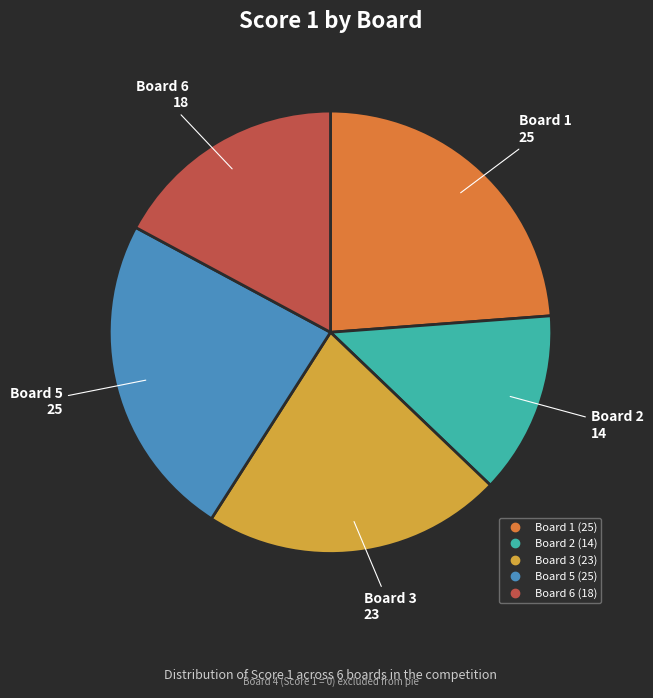

How many slices are in this pie chart?

5